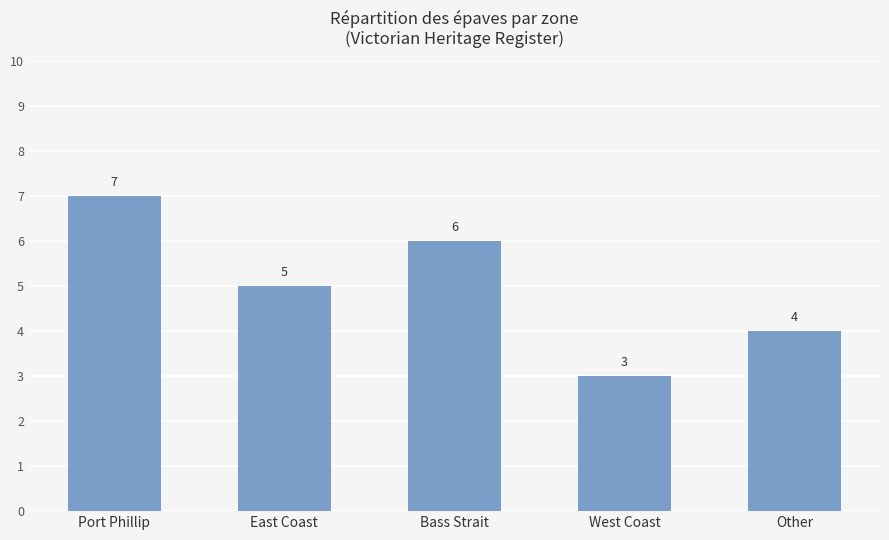

True or false: the data shows 6 at Other.

False